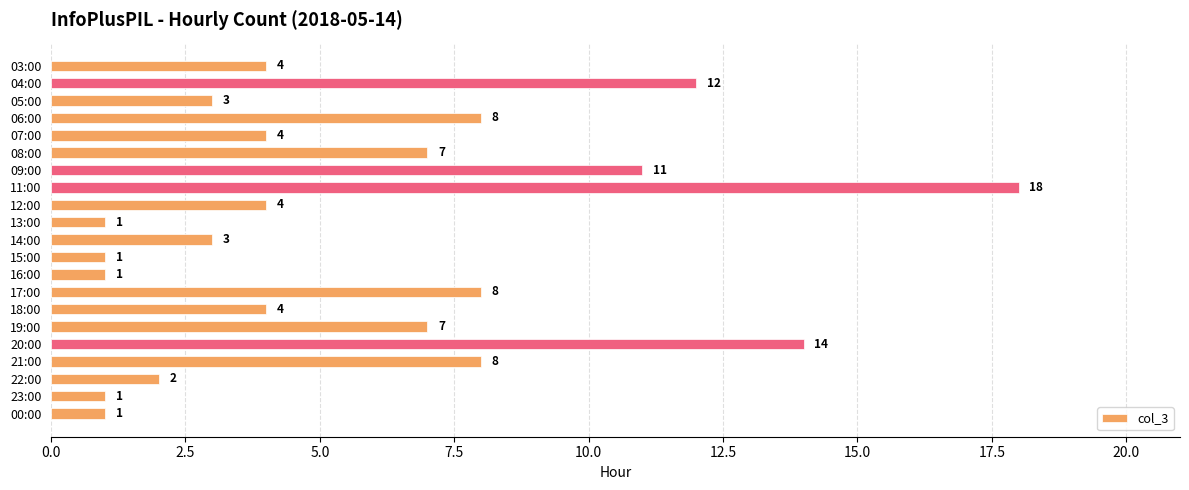

What is the difference between the values at 06:00 and 18:00?

4